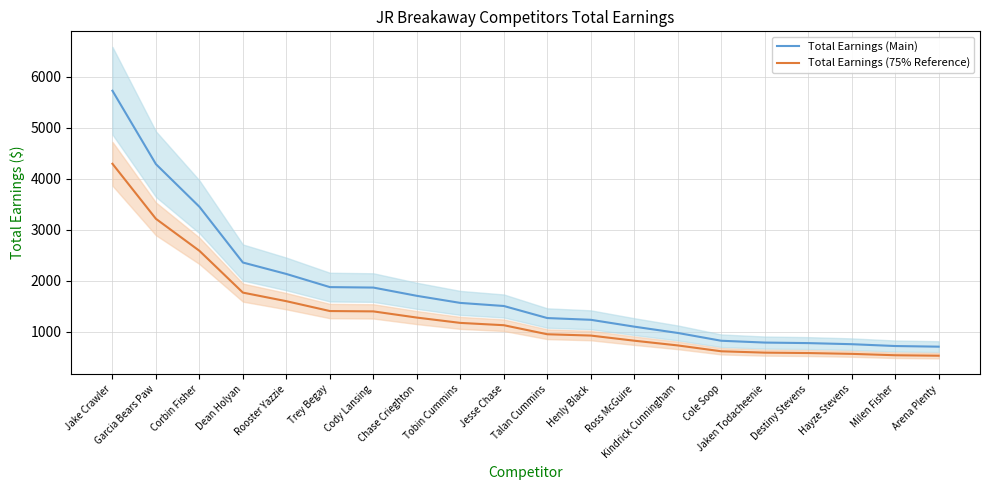

The value of Total Earnings (Main) at Kindrick Cunningham is 1598.6. True or false?

False